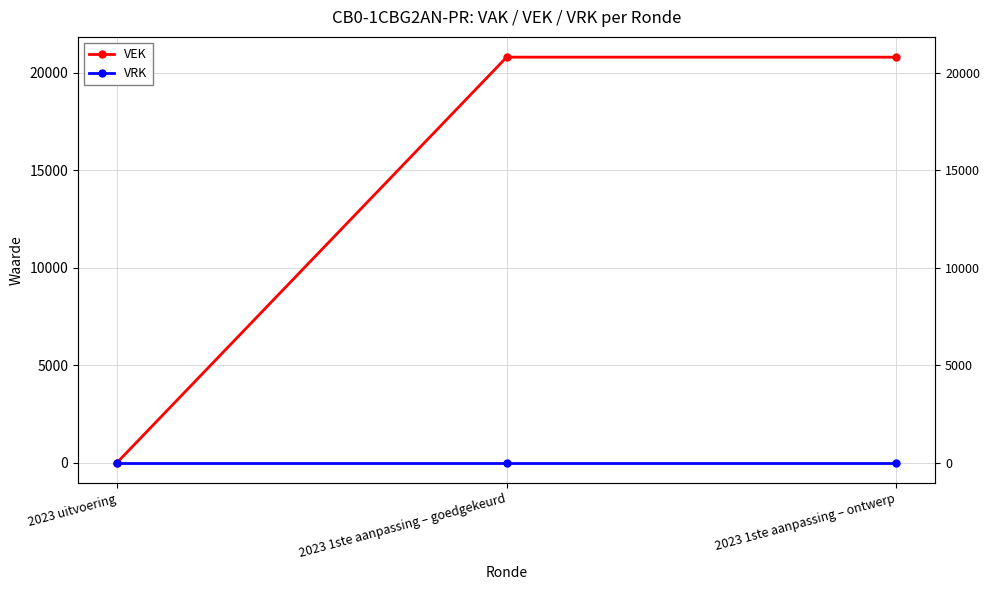

Does the chart display data point markers on the line(s)?

Yes